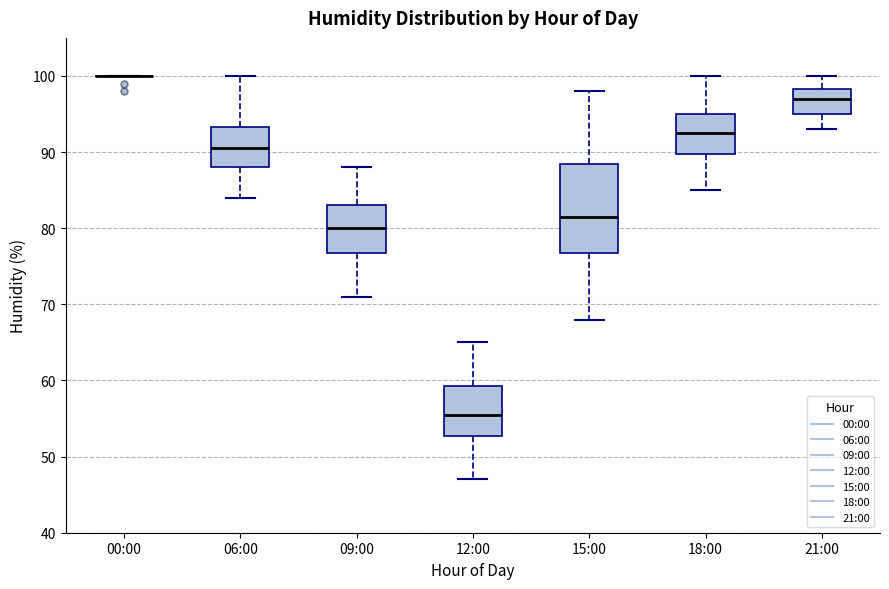

Where does the upper whisker of the box for 15:00 end on the y-axis? The values are not printed on the chart, so give them approximately, as read against the axis.

98